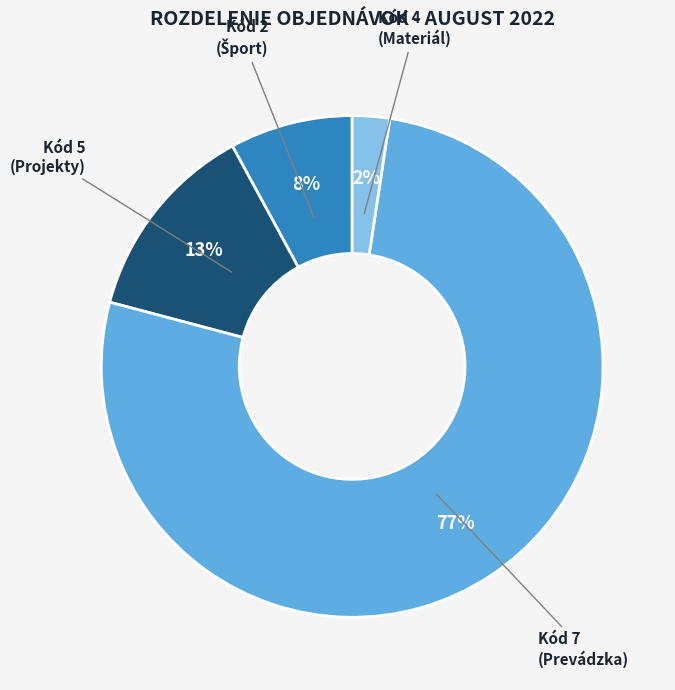

To the nearest percent, what is the average slice percentage?

25%